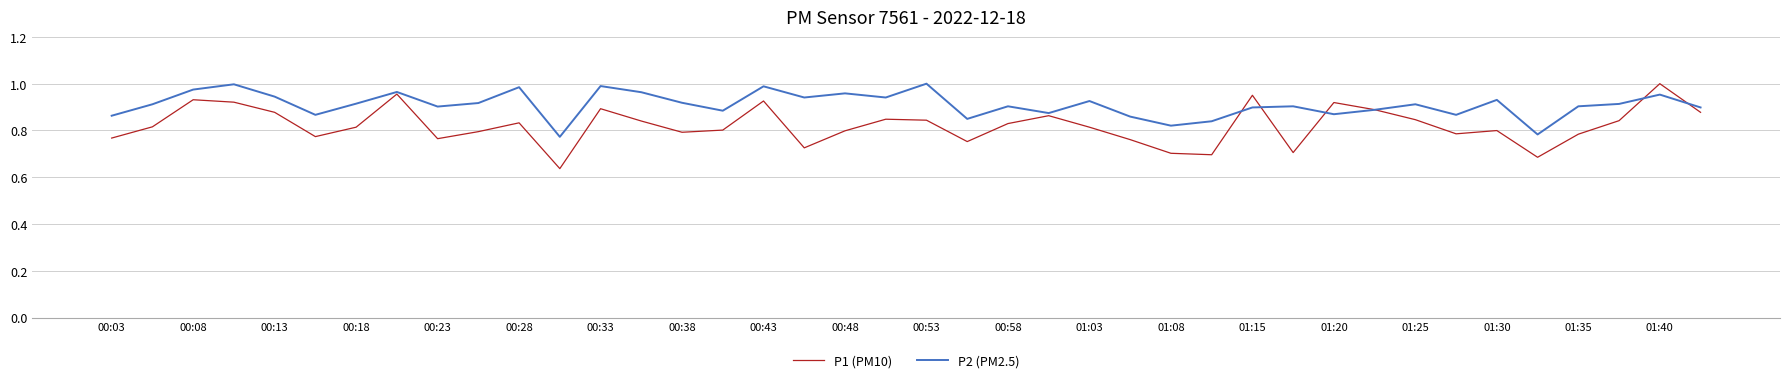

Which series has the largest range (max minus min)?

P1 (PM10)